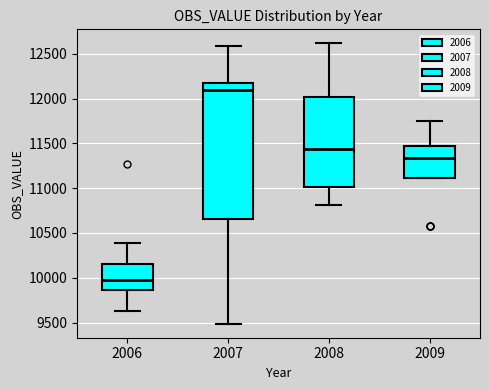

Which box is the tallest, from its lower edge to its upper edge?

2007